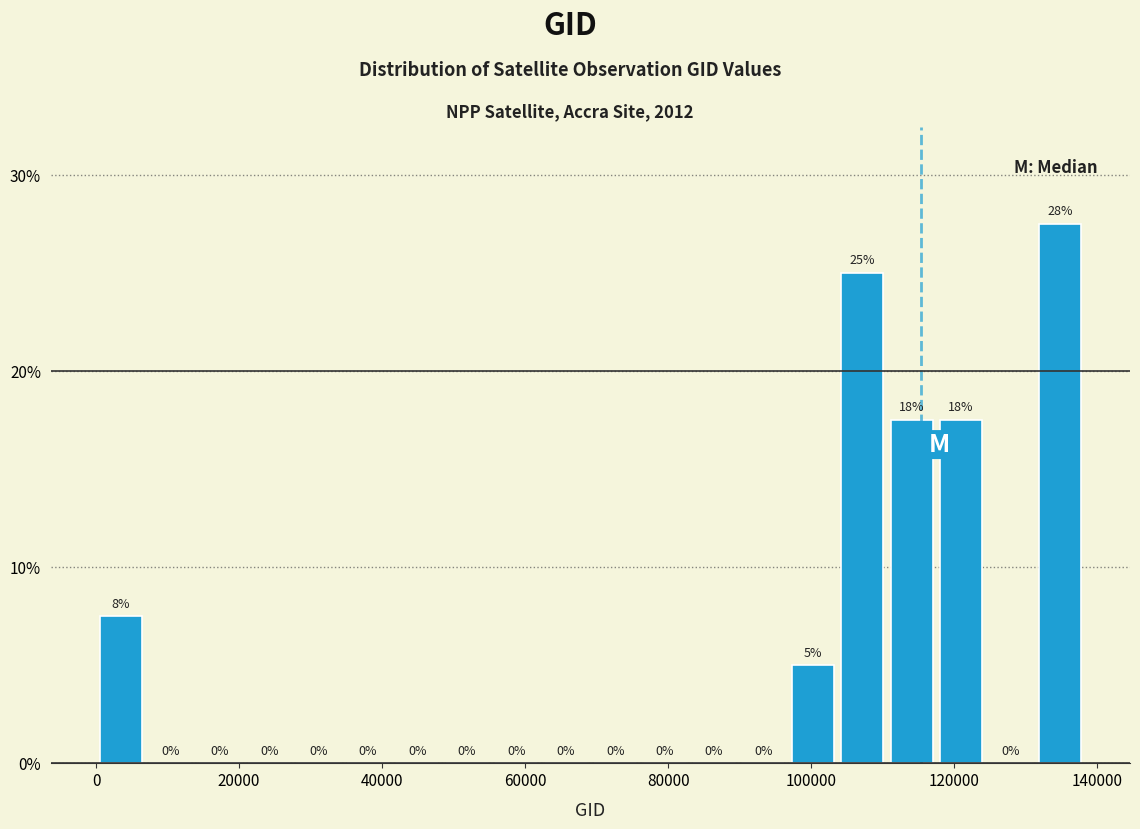

Read against the x-axis, roughly where is the centre of the tallest bar?

134000